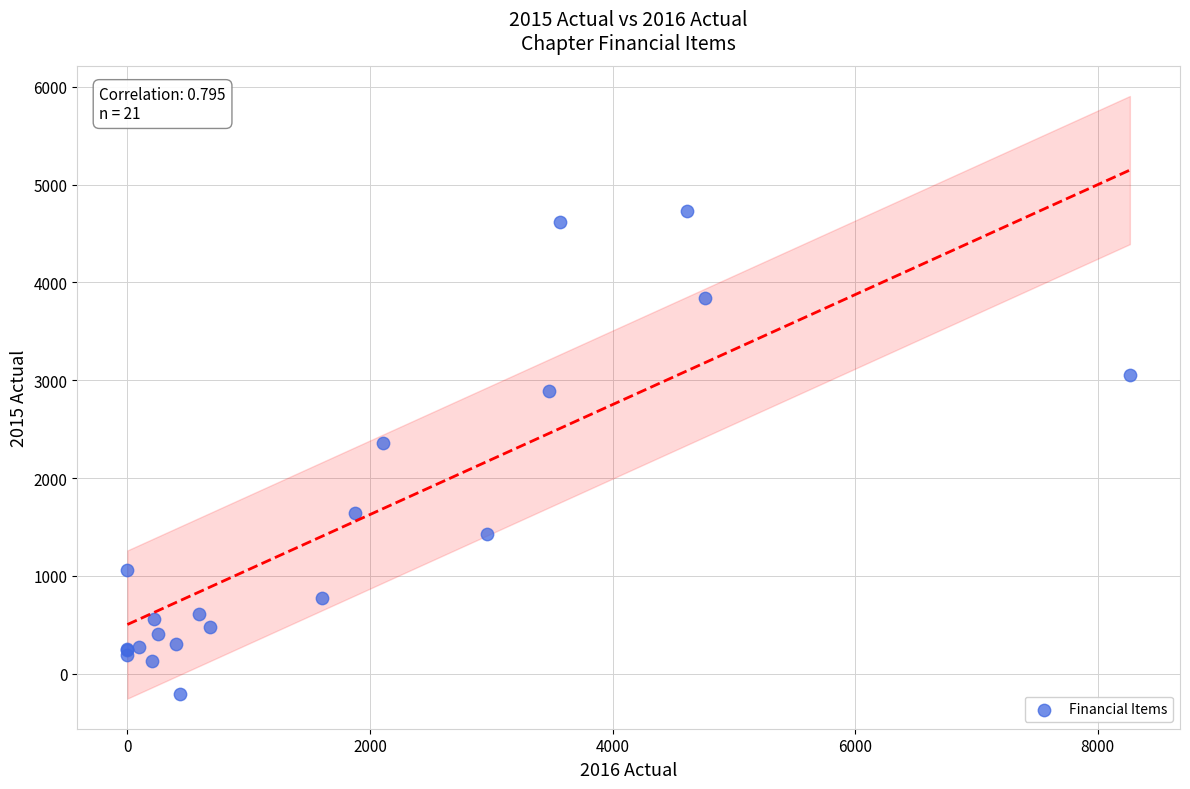

What Y value in the scatter plot is closest to 2260?

2363